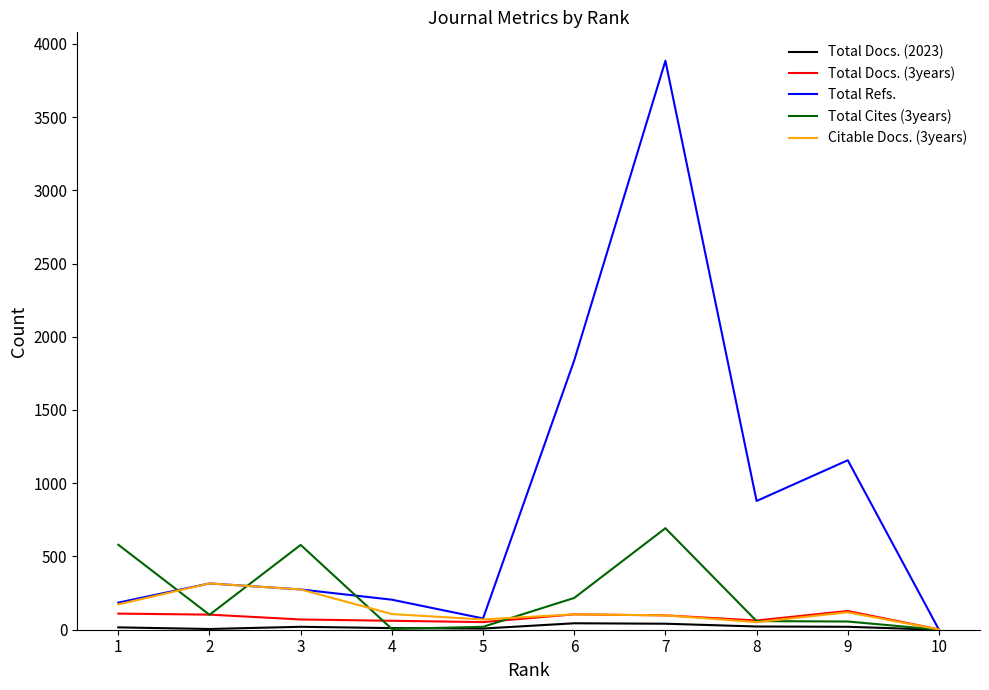

How many lines are shown in the chart?

5